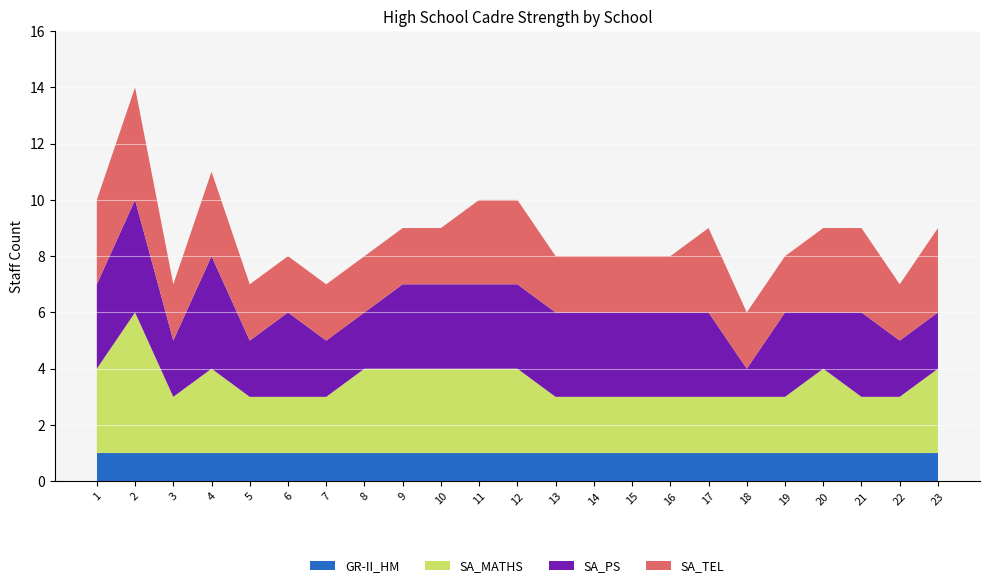

The GR-II_HM series shows 0 at 9. True or false?

False